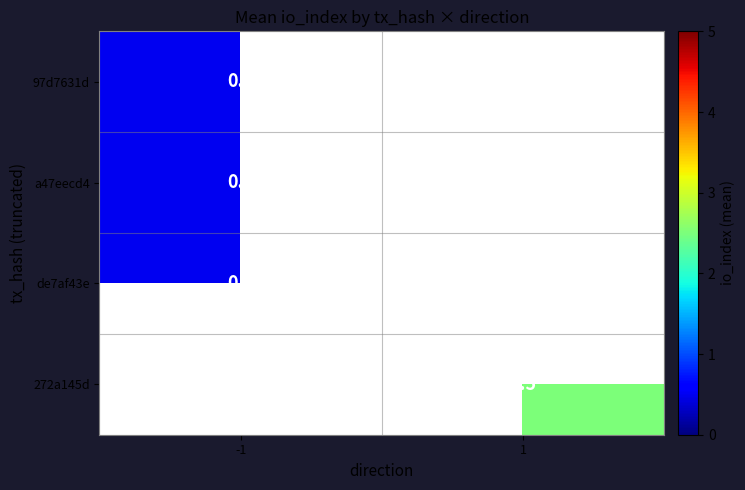

True or false: 97d7631d has a value of 0.8 at -1.

False